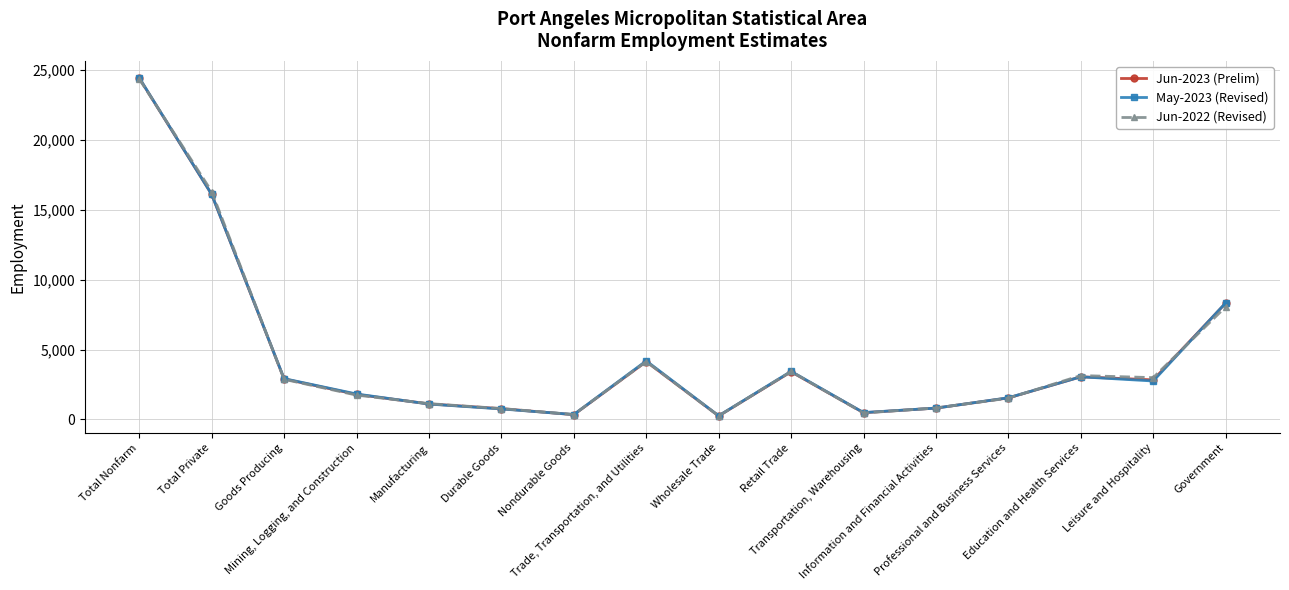

At which label is May-2023 (Revised) closest to 12355?

Total Private